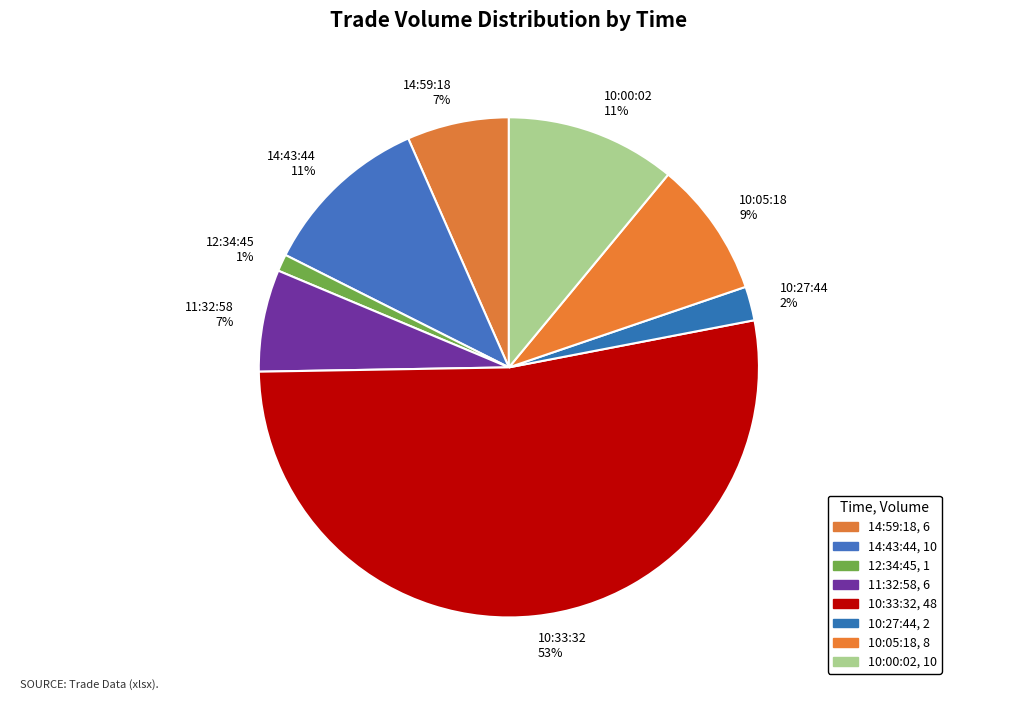

Which category has the smallest portion of the pie?

12:34:45